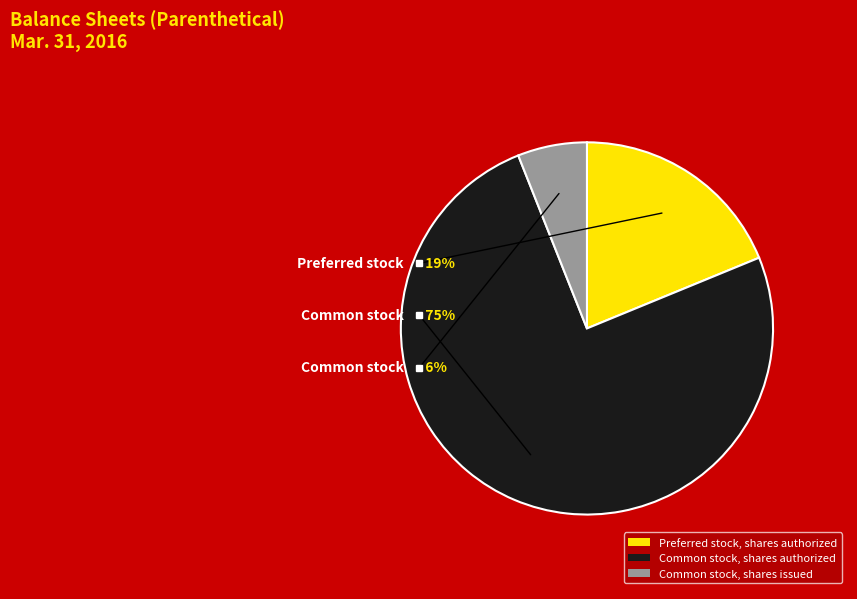

Which slice is the largest?

Common stock, shares authorized